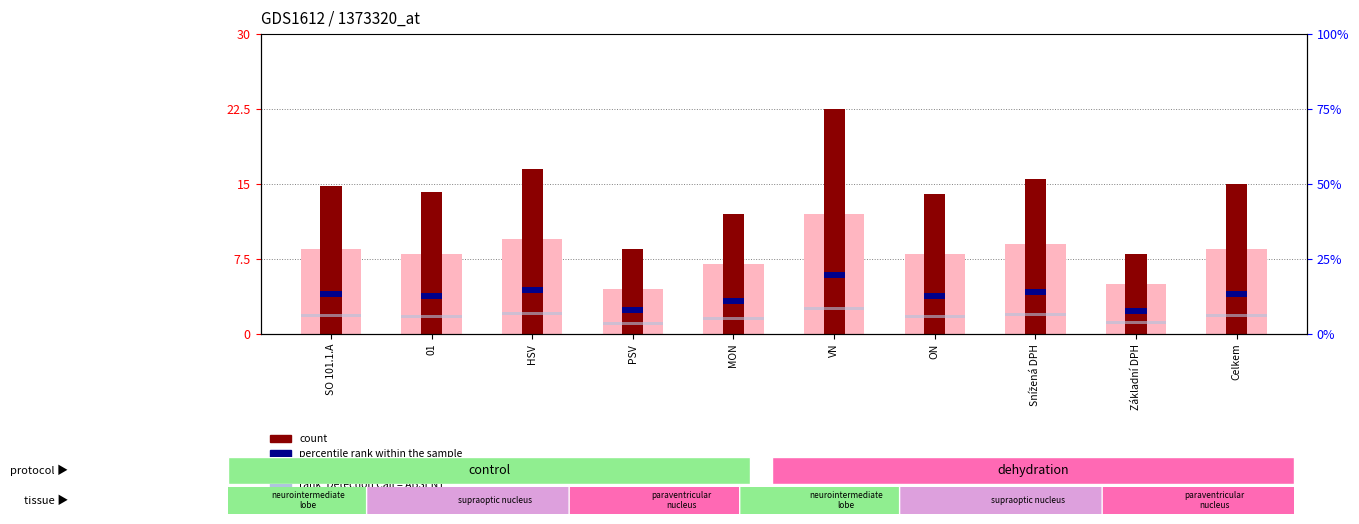

Is the value of count at HSV greater than the value of value, Detection Call = ABSENT at HSV?

Yes